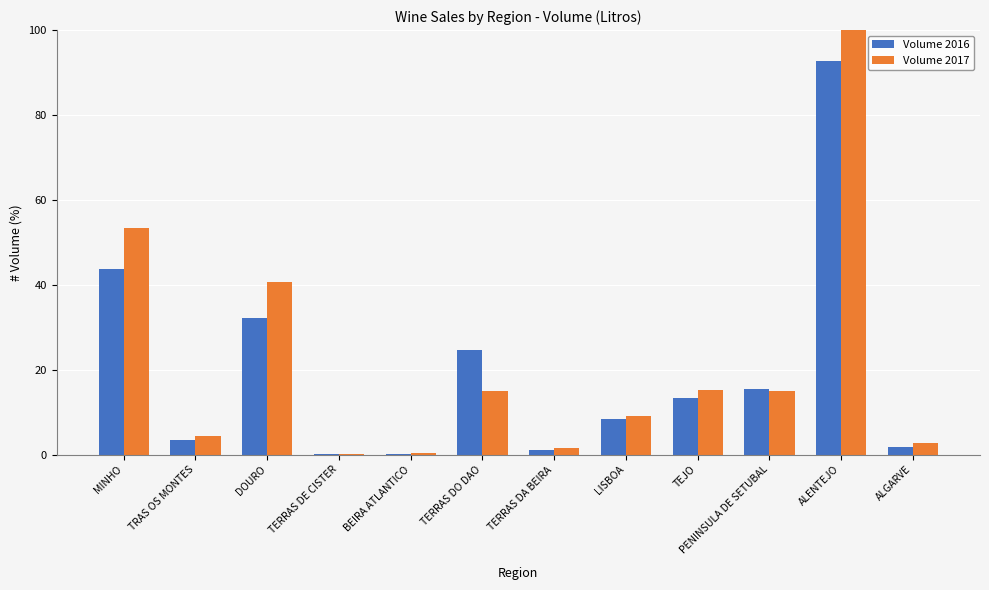

Is it true that Volume 2016 equals 1.1 at TERRAS DA BEIRA?

True